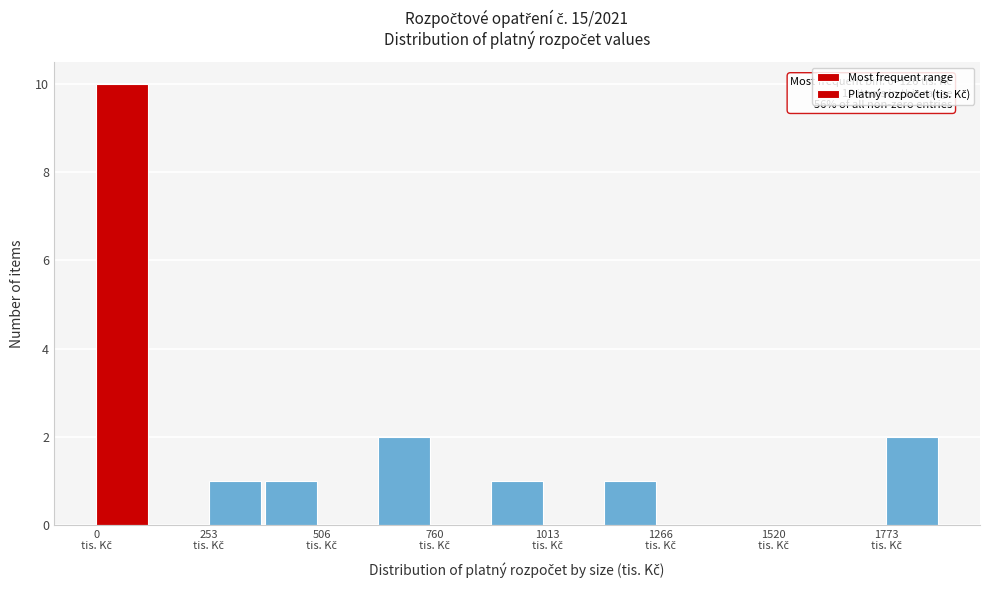

Read against the x-axis, roughly where is the centre of the tallest bar?

50